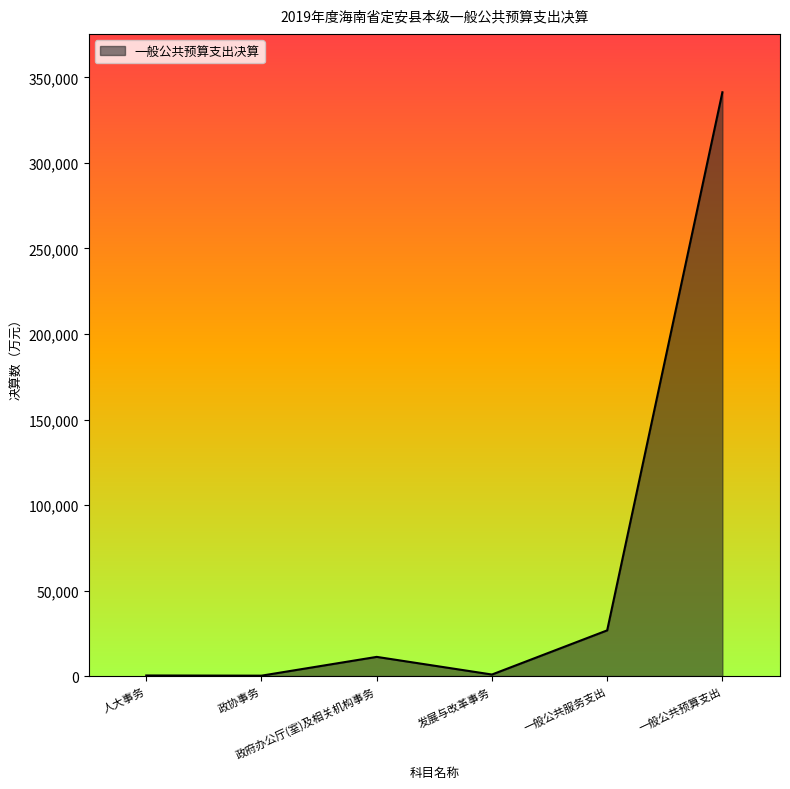

What is the difference between the maximum and minimum values?

341098